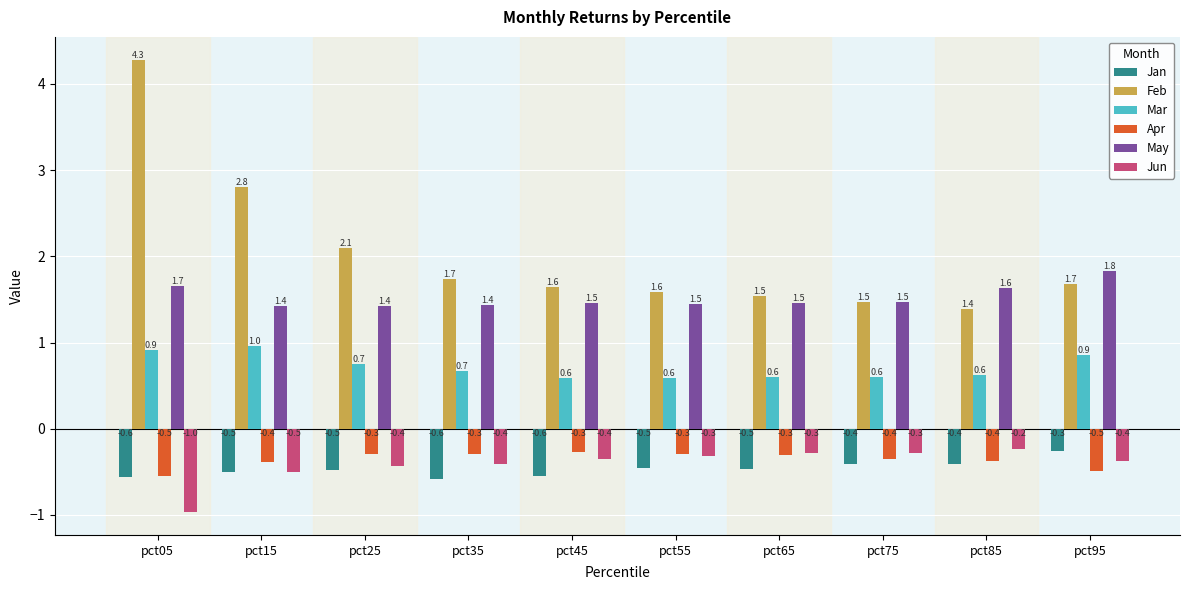

What is the value of the Jun bar at the 7th from the left?

-0.3